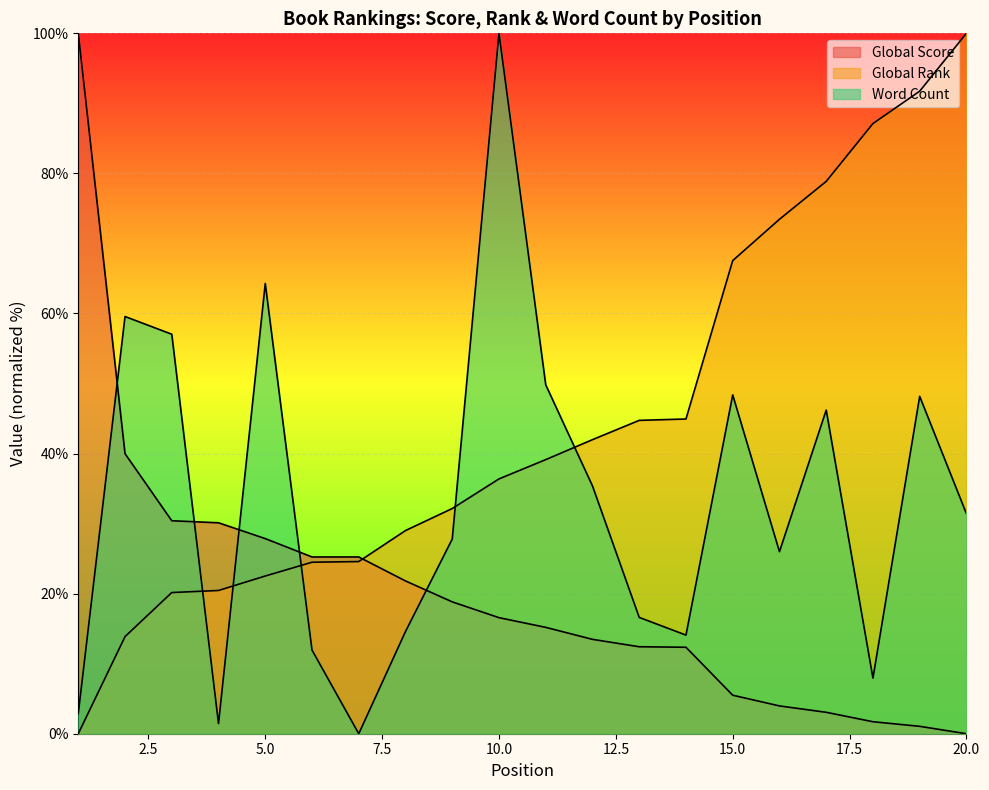

What are all the series names shown in the legend?

Global Score, Global Rank, Word Count